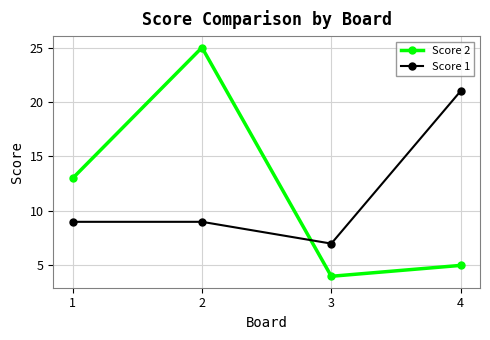

Count the number of categories in the chart.

4